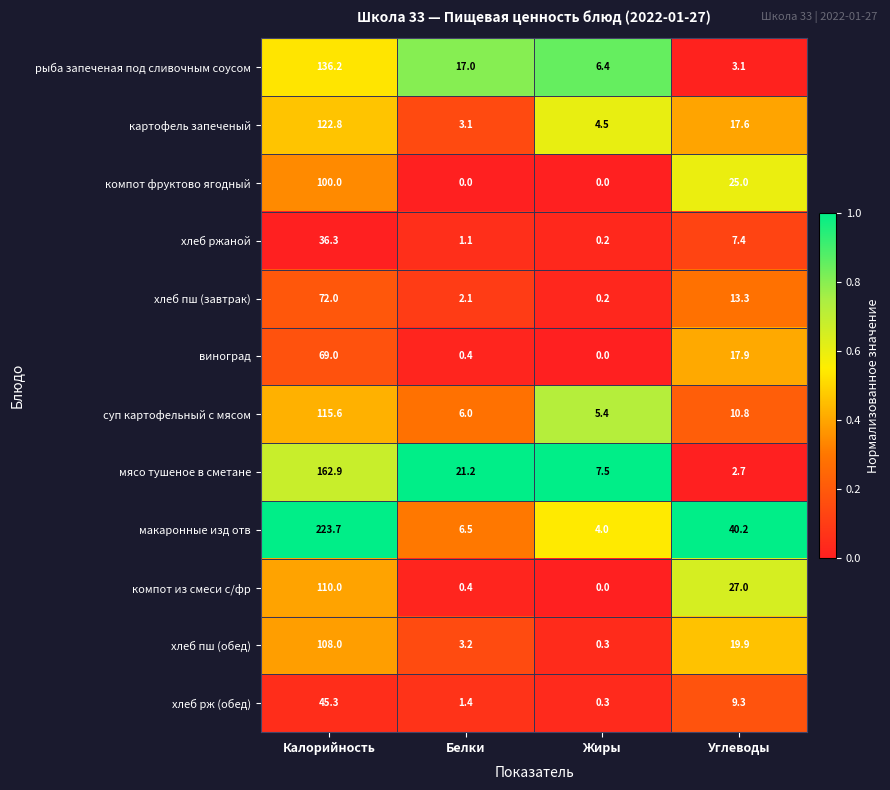

The value of компот фруктово ягодный at Белки is -33.8. True or false?

False